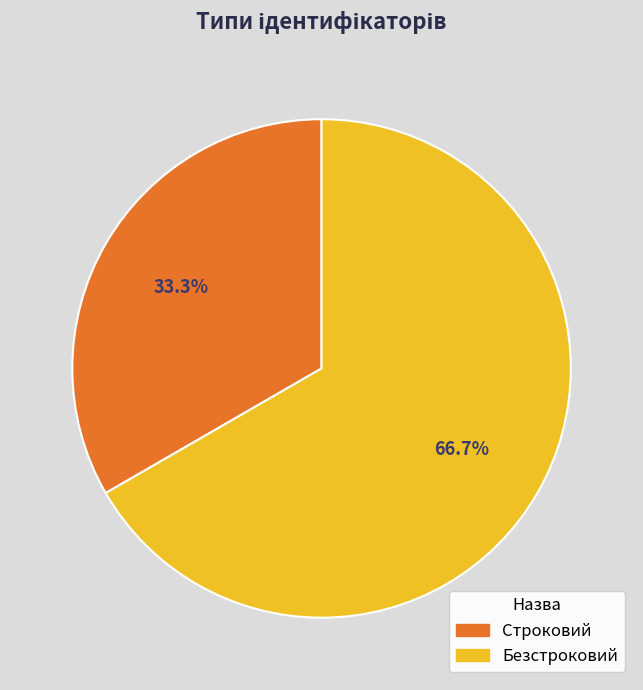

Which category has the smallest portion of the pie?

Строковий